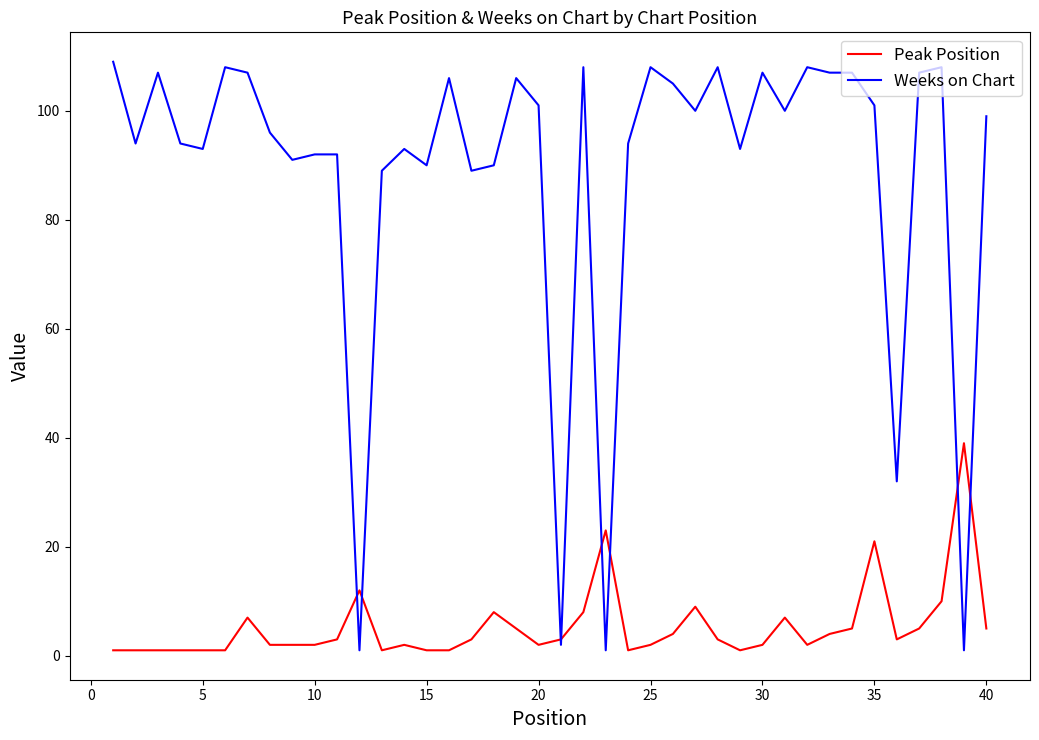

Rank the series by their average value, from highest to lowest.

Weeks on Chart, Peak Position